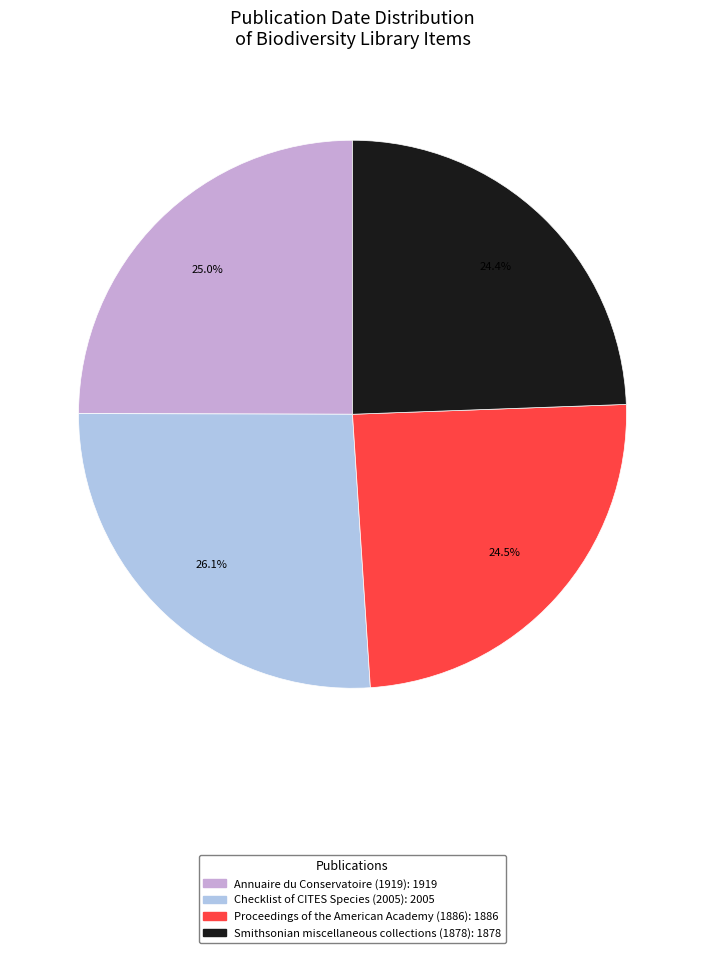

Which has a higher value, Annuaire du Conservatoire (1919) or Checklist of CITES Species (2005)?

Checklist of CITES Species (2005)